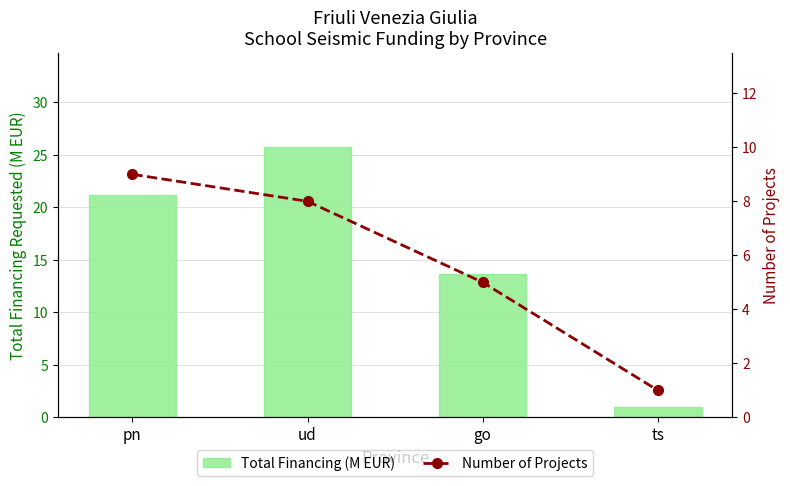

What are all the series names shown in the legend?

Total Financing (M EUR), Number of Projects